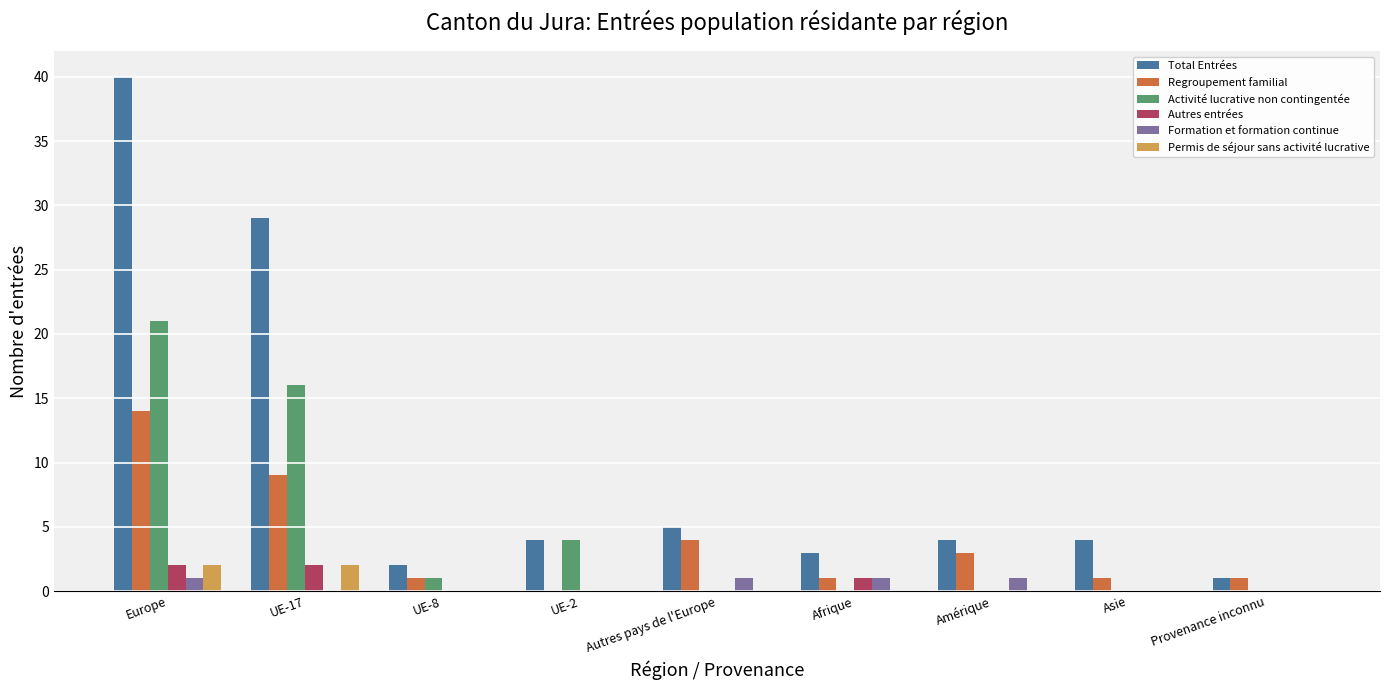

Is it true that Permis de séjour sans activité lucrative equals 0 at UE-2?

True